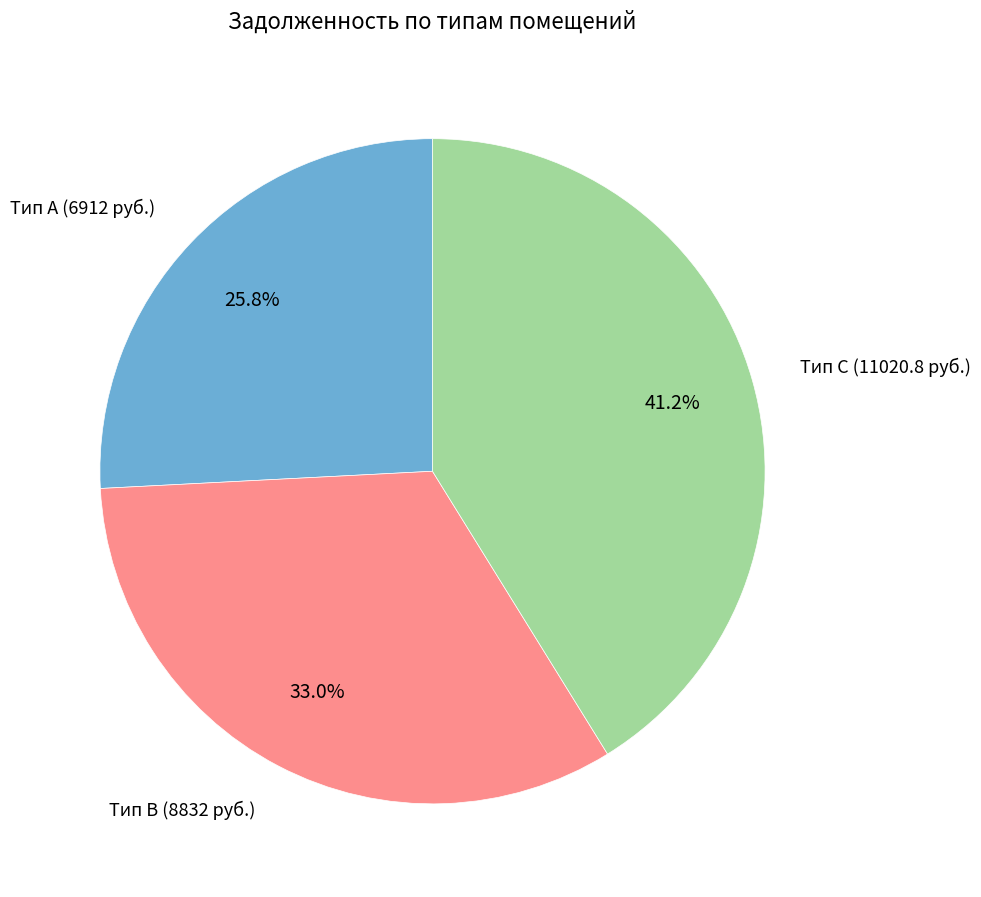

To the nearest percent, what is the difference between the largest and smallest slice percentages?

15%